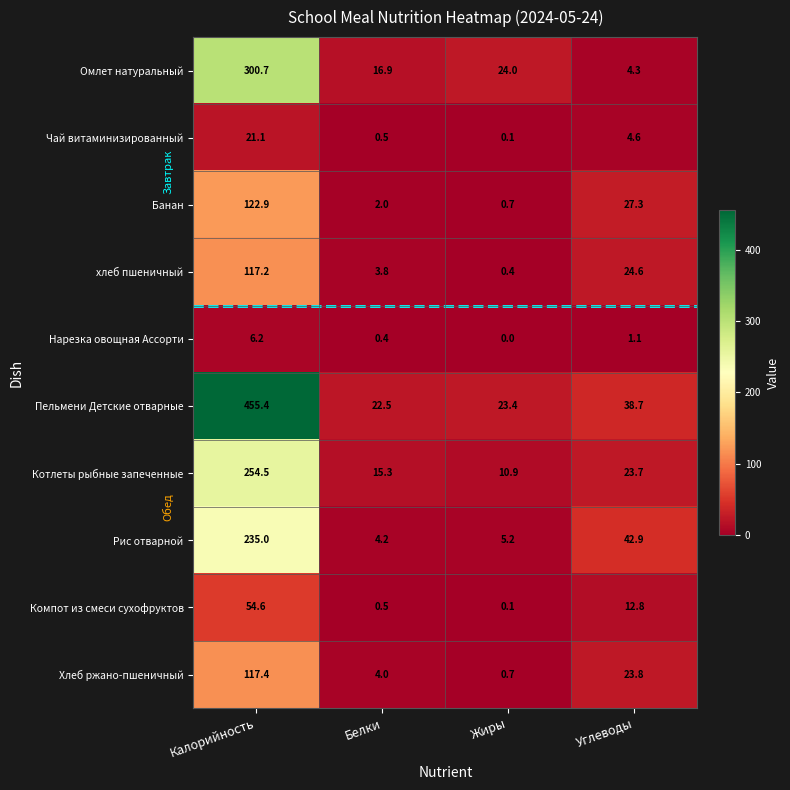

Which series has the largest total across all categories?

Пельмени Детские отварные